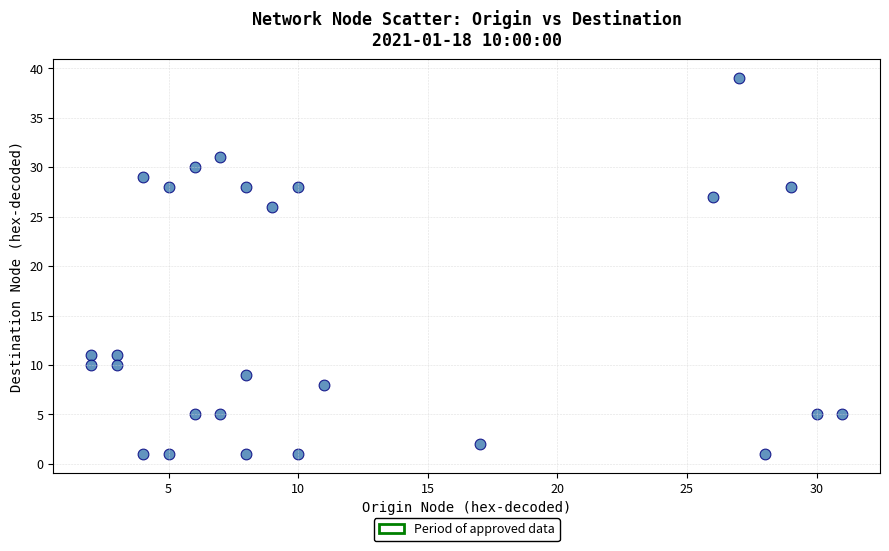

What Y value in the scatter plot is closest to 20?

26